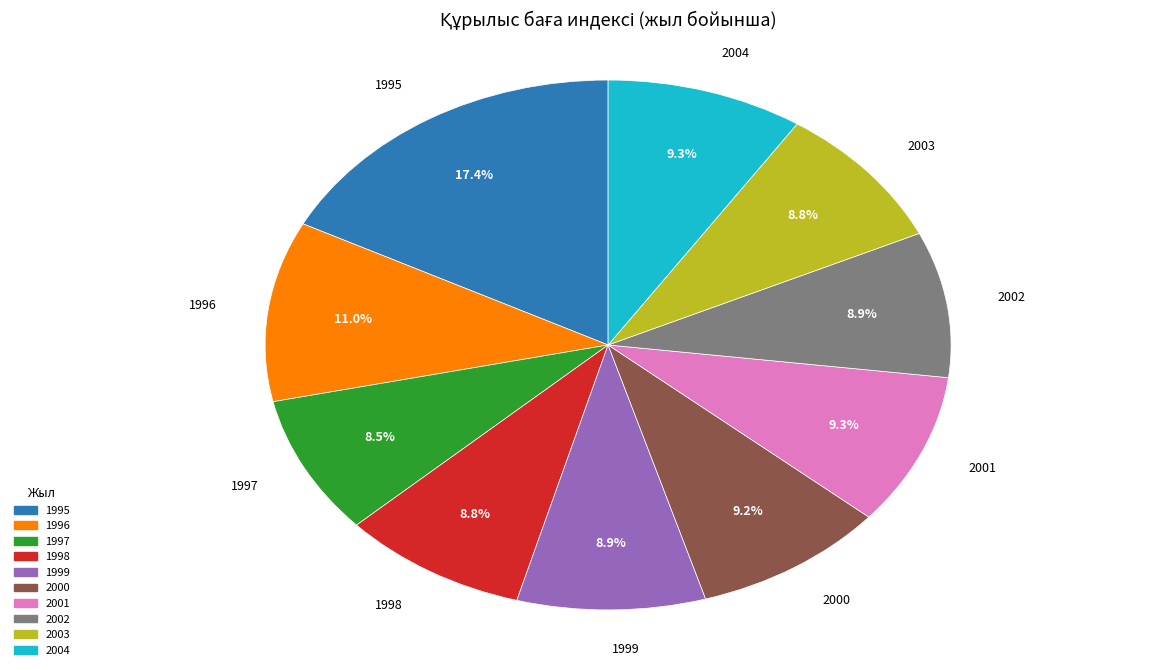

Is there any slice that represents more than half of the pie?

No